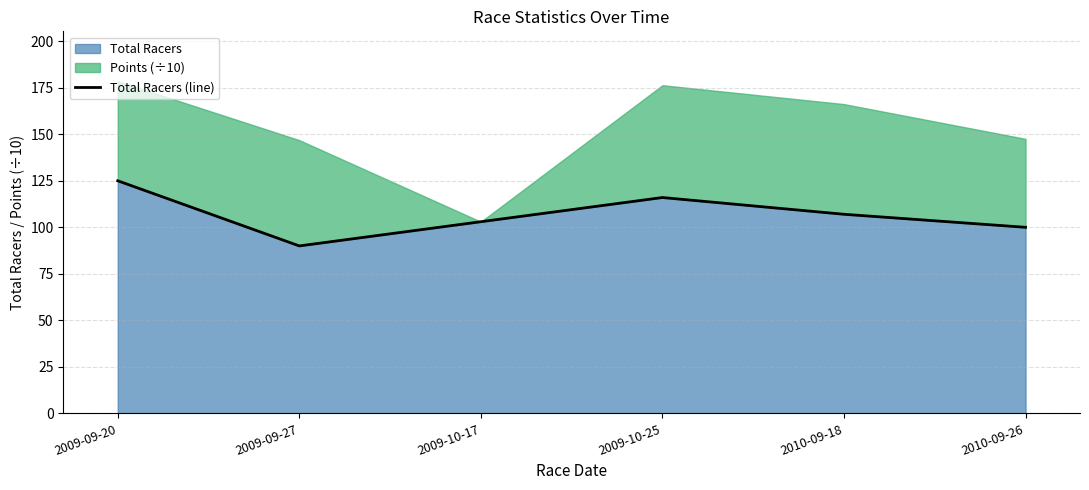

Reading left to right, extract all data points from this chart.

125	90	103	116	107	100